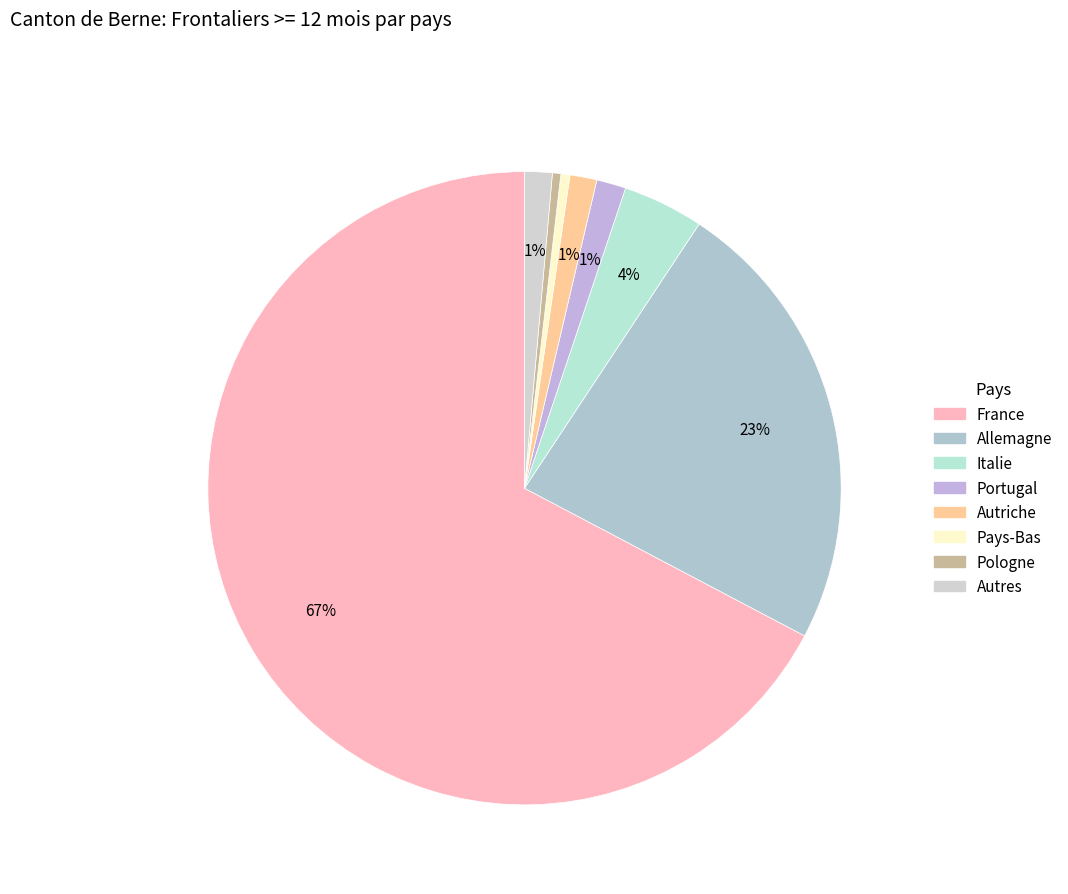

Does any single category account for the majority?

Yes